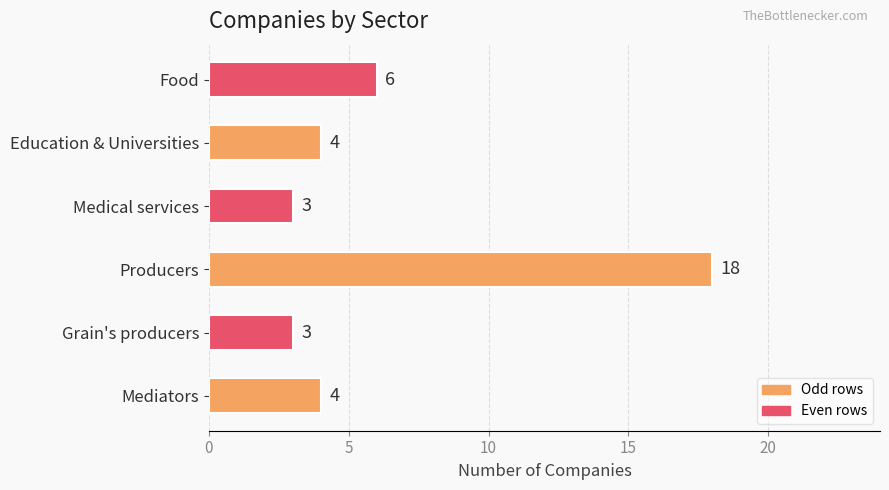

How many bars are there in total?

6